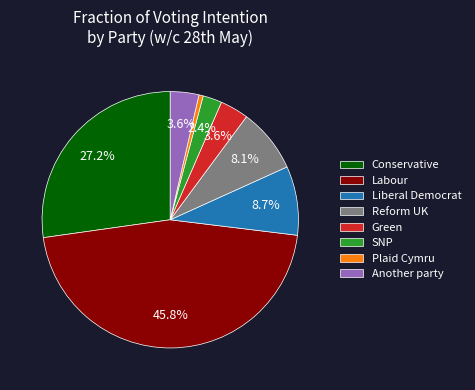

The SNP slice represents 2% of the pie. True or false?

True